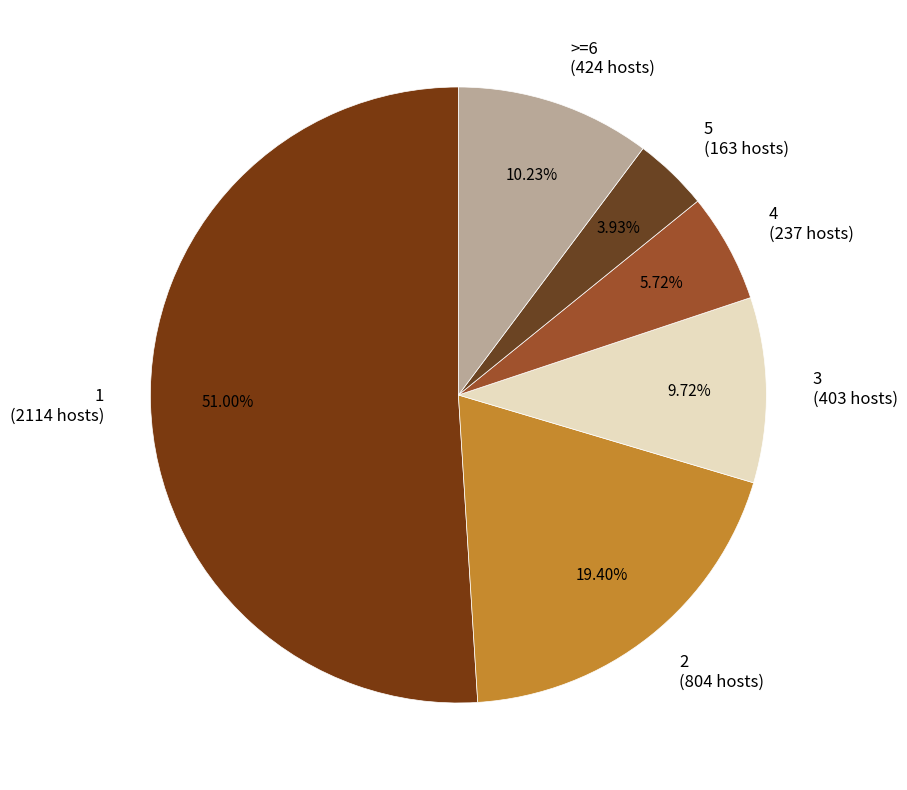

Count the number of slices in the pie.

6